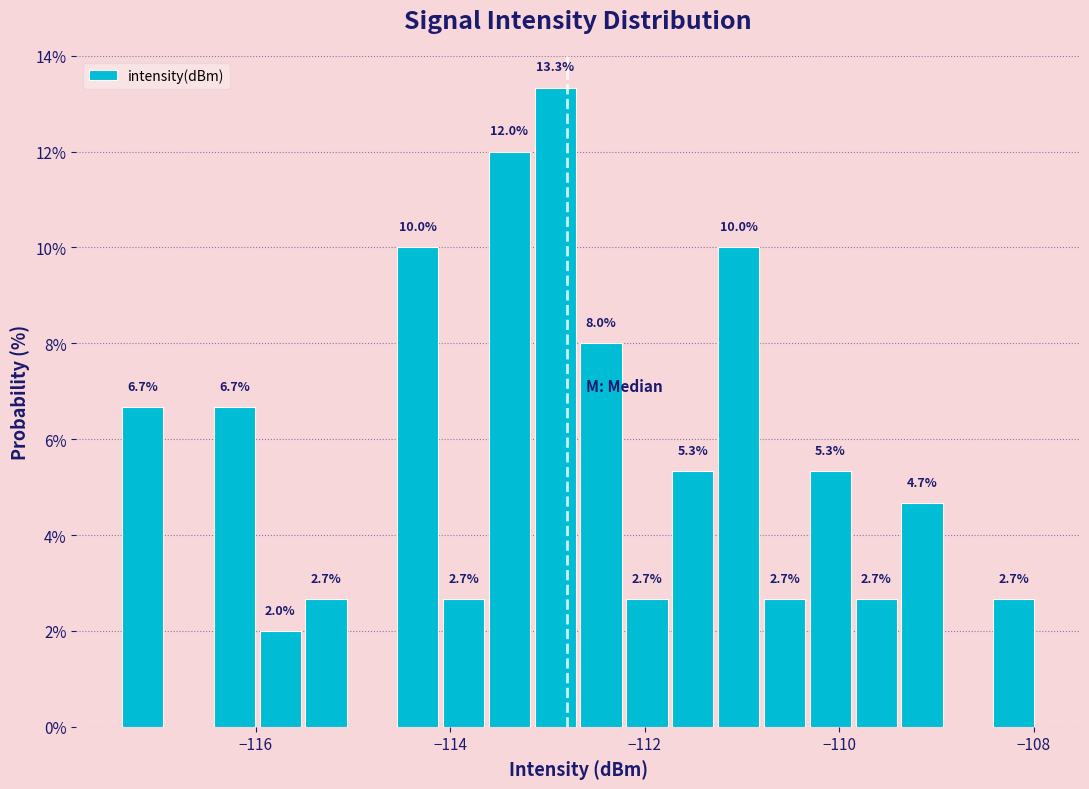

Read against the x-axis, roughly where is the centre of the tallest bar?

-113.0